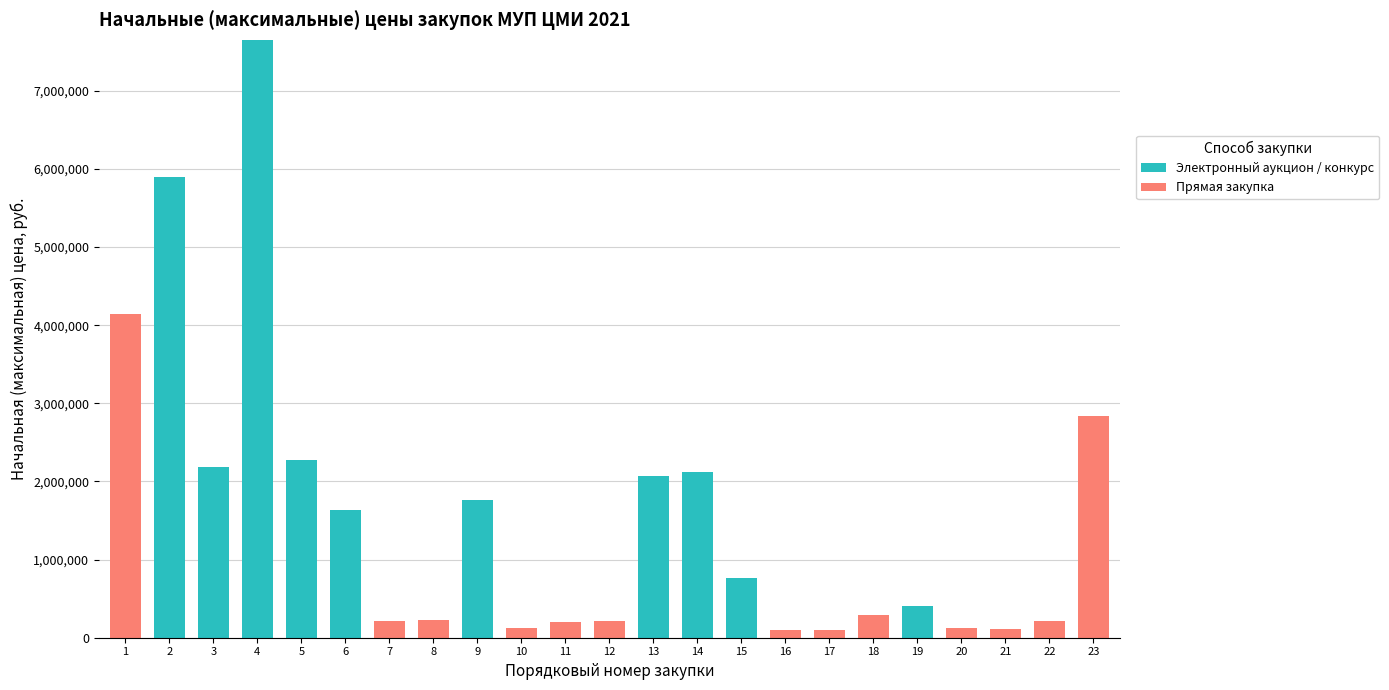

Is it true that Электронный аукцион / конкурс equals 4058562.2 at 1?

False